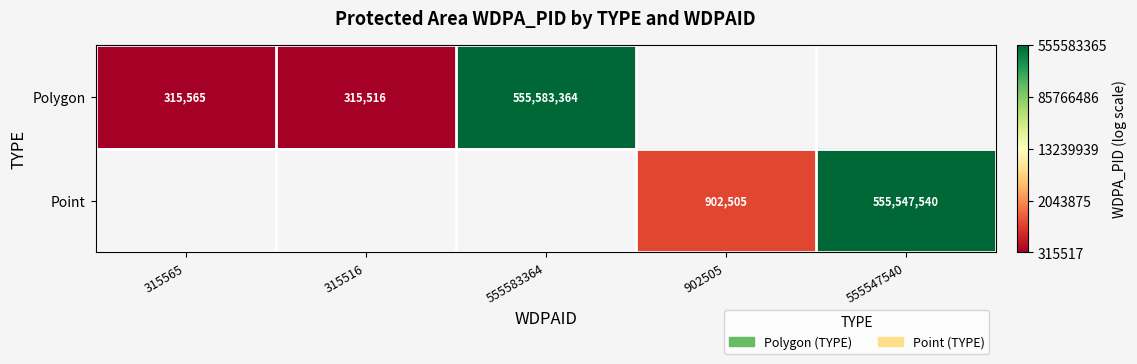

The Polygon series shows 8.0 at 315516. True or false?

False